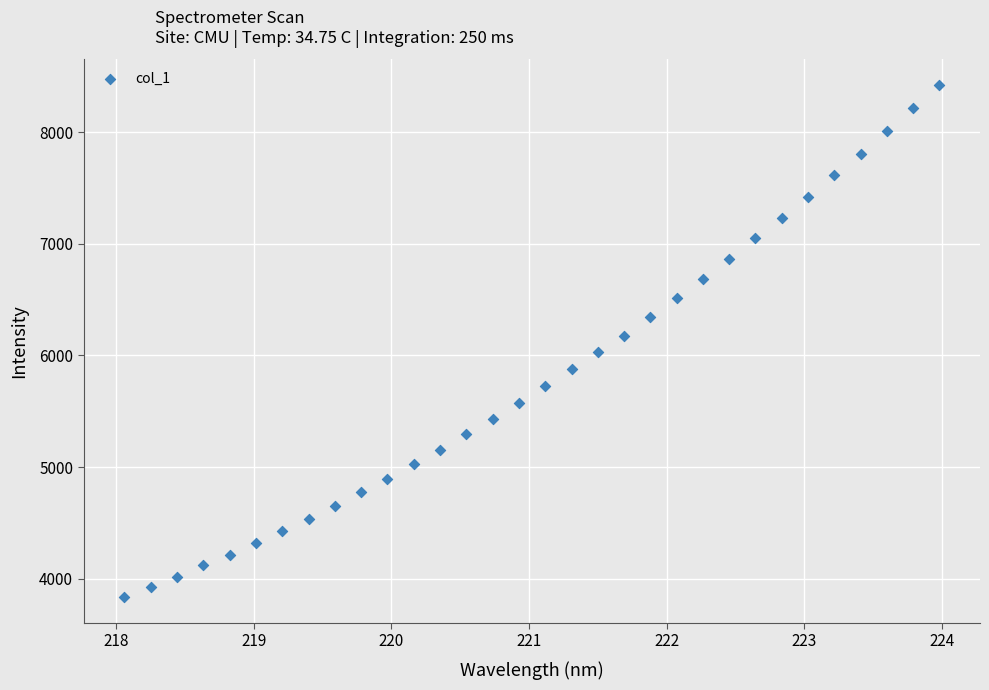

What is the range of X values (max minus min)?

5.9